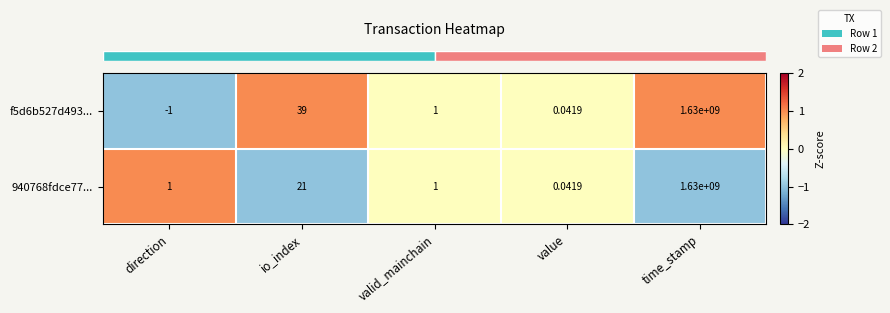

At which label is 940768fdce77... closest to 815000000?

io_index